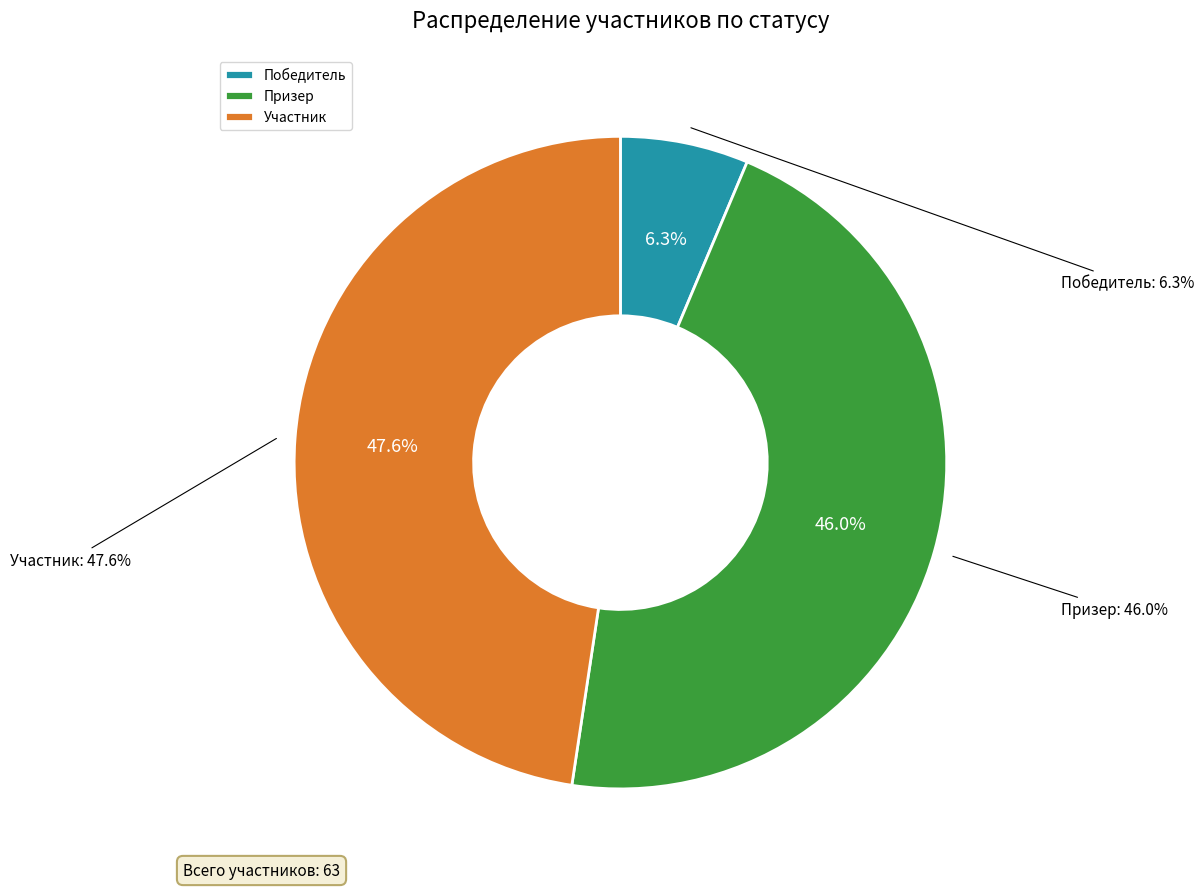

Count the number of slices in the pie.

3